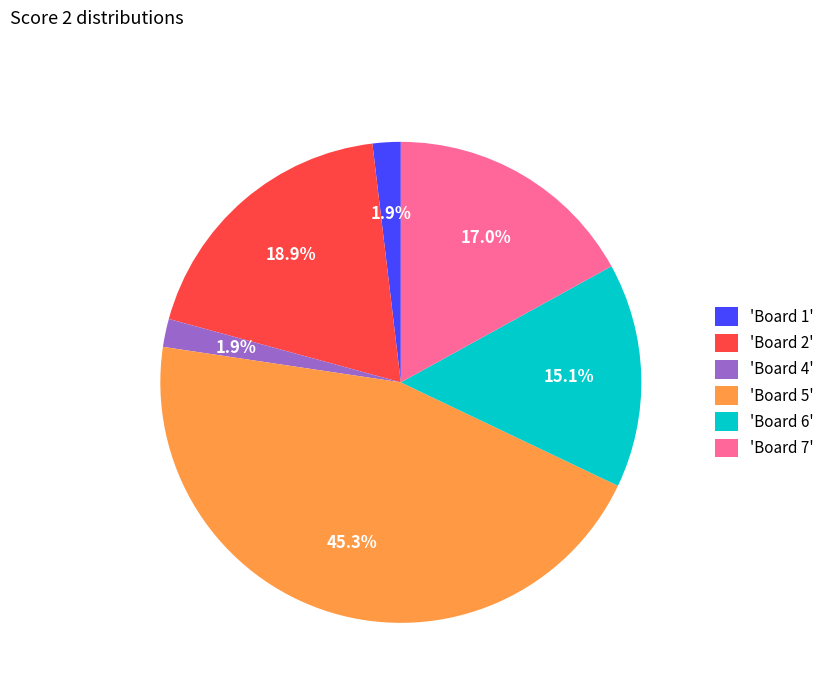

Count the number of slices in the pie.

6